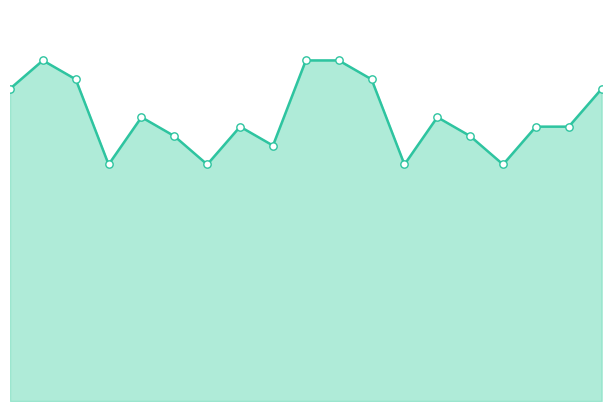

Which series has the largest total across all categories?

total_line